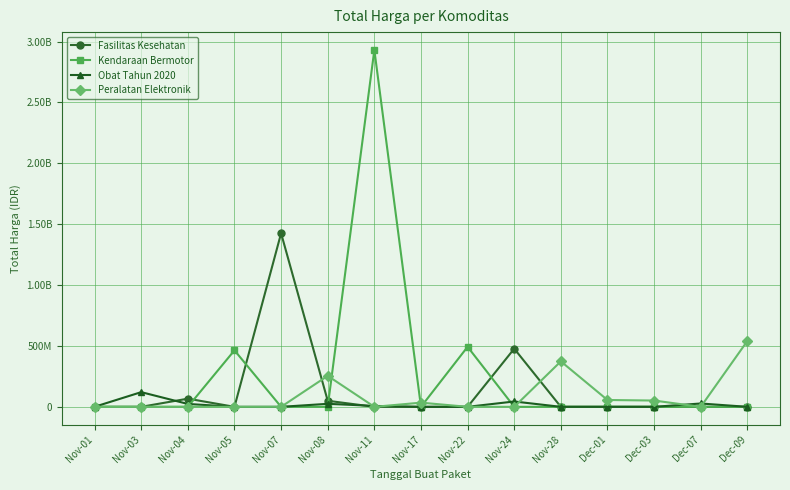

What is the label of the 4th point from the right?

Dec-01